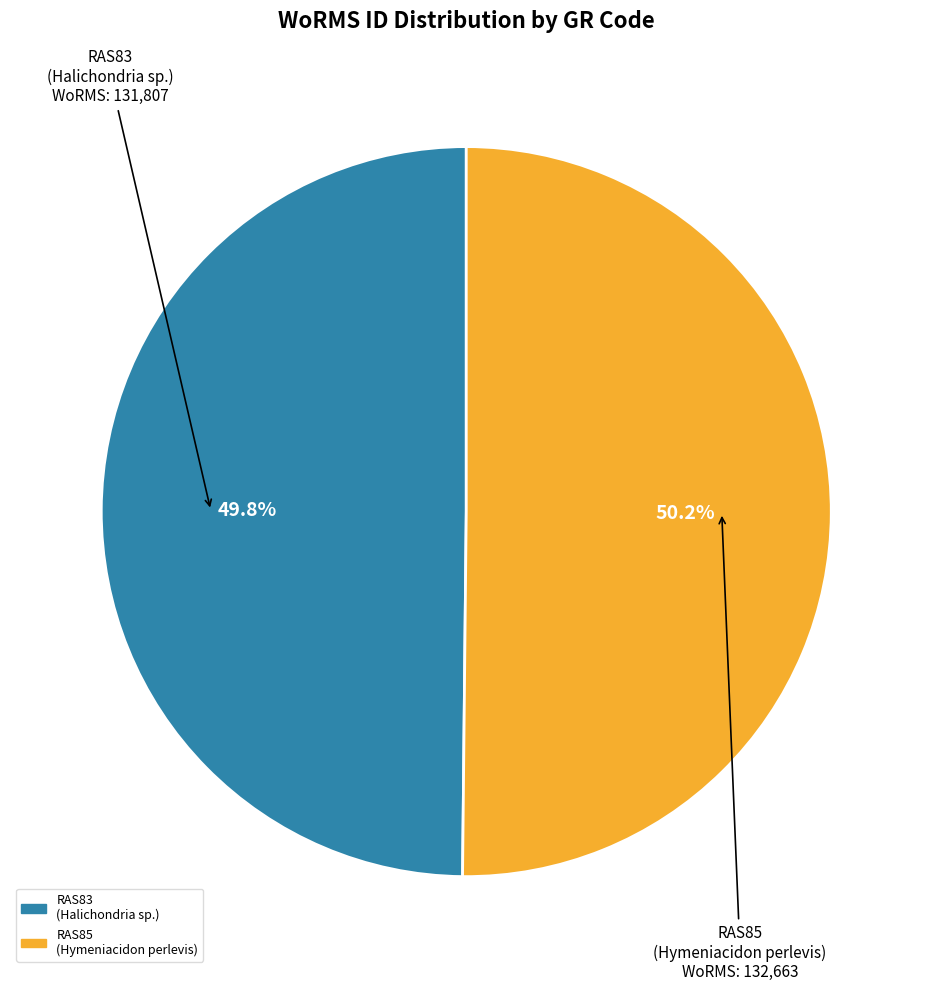

Approximately how many times larger is the value at RAS83 (Halichondria sp.) compared to RAS85 (Hymeniacidon perlevis)?

1.0